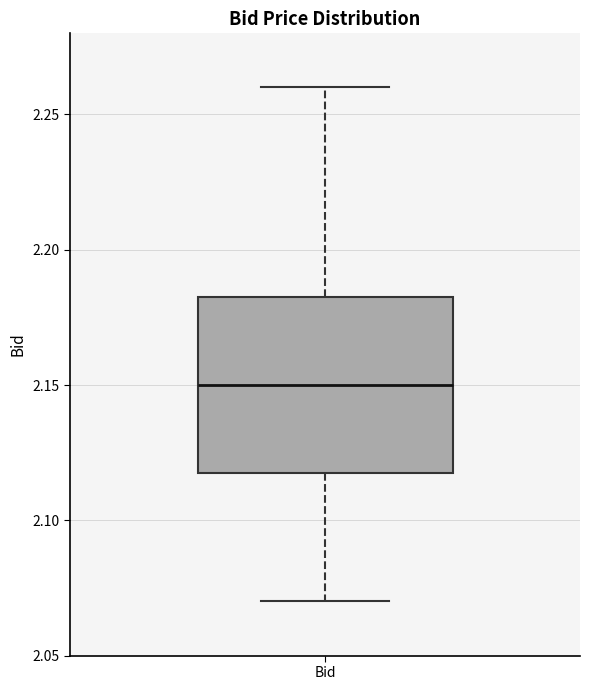

Where is the upper edge of the box for Bid on the y-axis? The values are not printed on the chart, so give them approximately, as read against the axis.

2.185